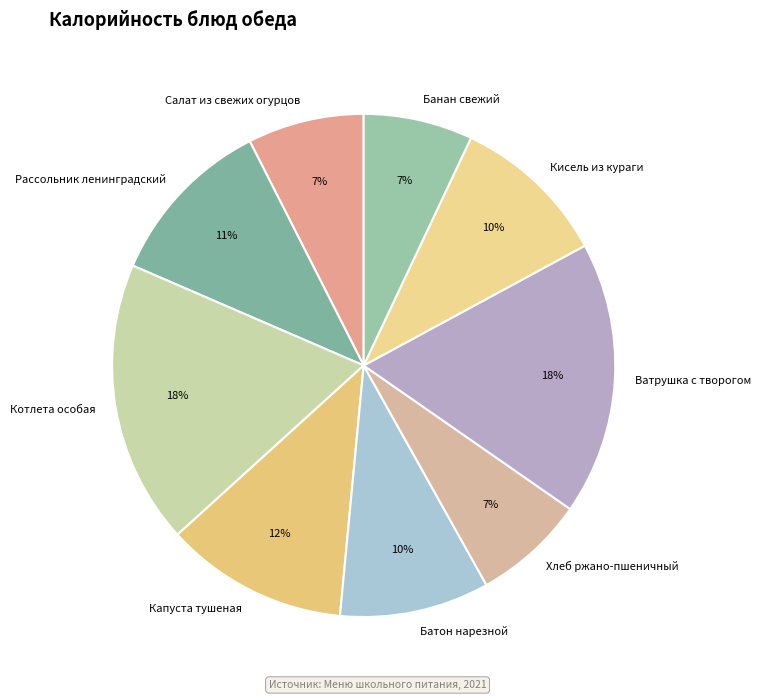

Count the number of slices in the pie.

9